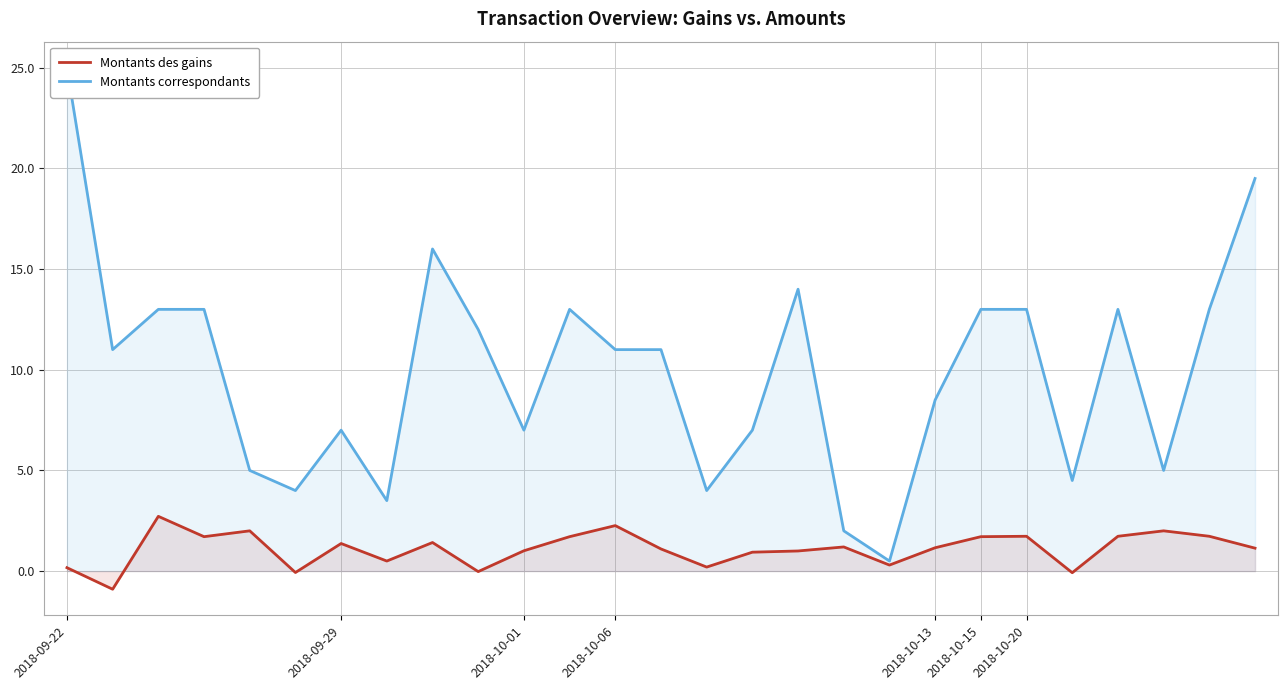

How many interior local valleys does the Montants correspondants series have?

8